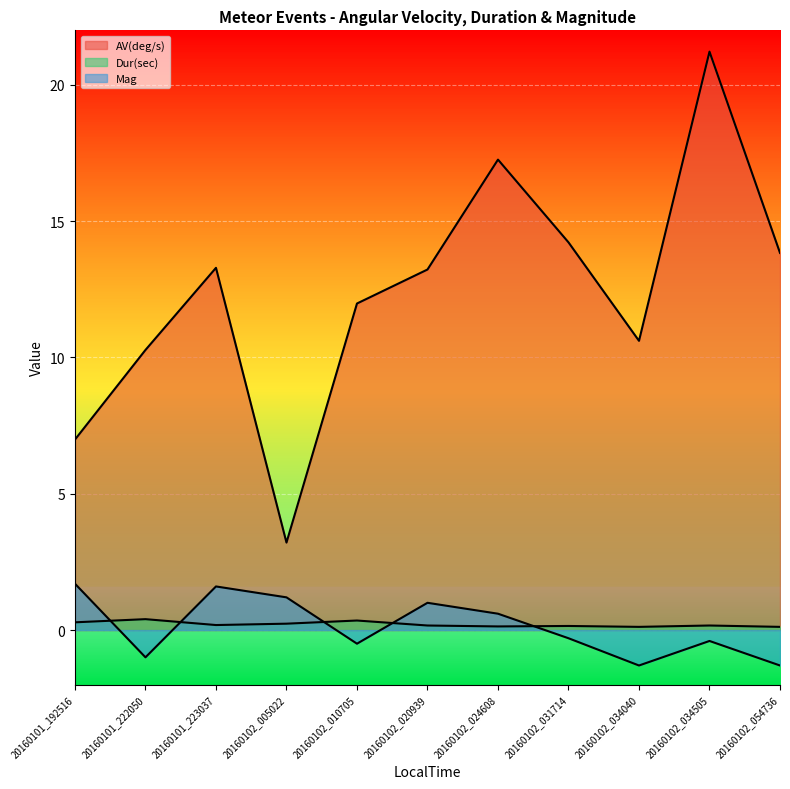

What is the value of the Dur(sec) point at the 1st from the left?

0.3